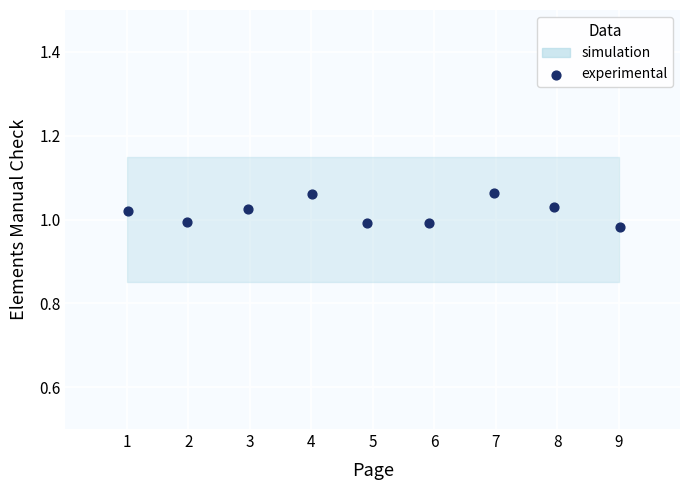

What is the average X value?

5.0